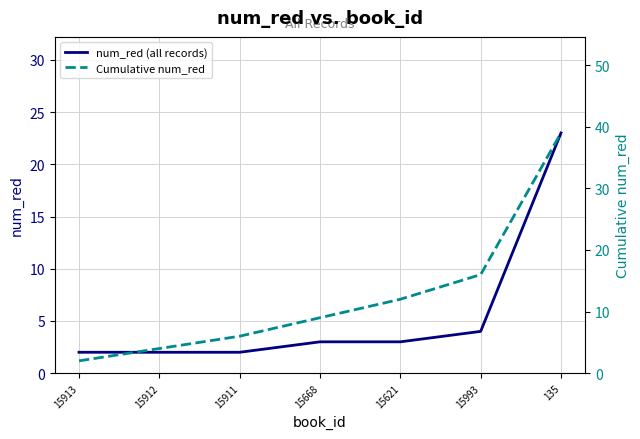

At which label does Cumulative num_red reach its peak?

135